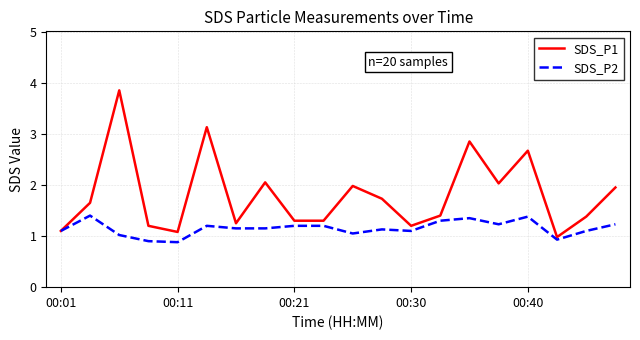

Which series has the widest spread of values?

SDS_P1